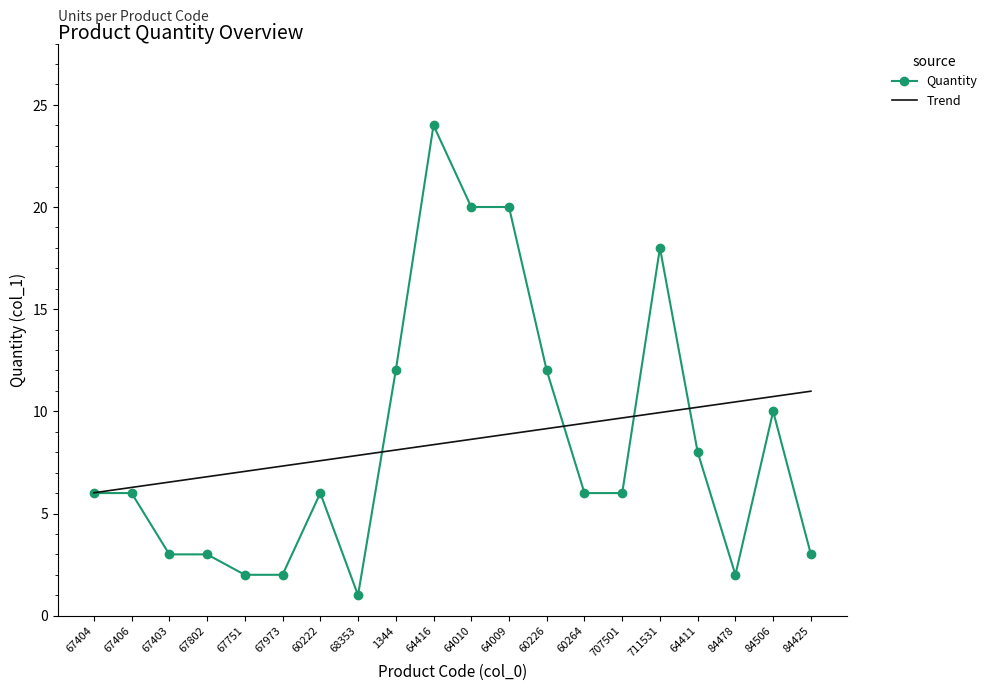

What is the total value across all series at 711531?

27.9